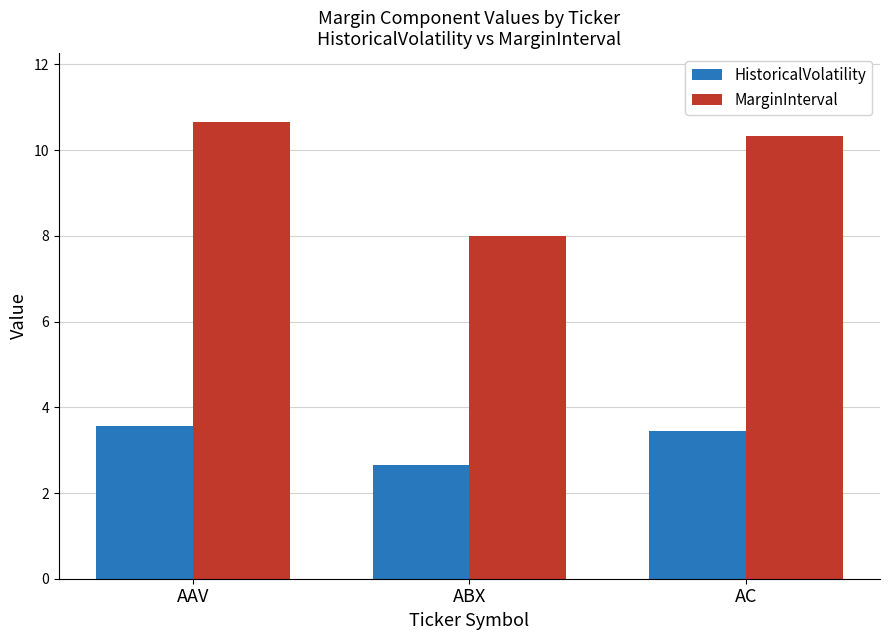

What is the difference between the highest and lowest values at AAV?

7.1